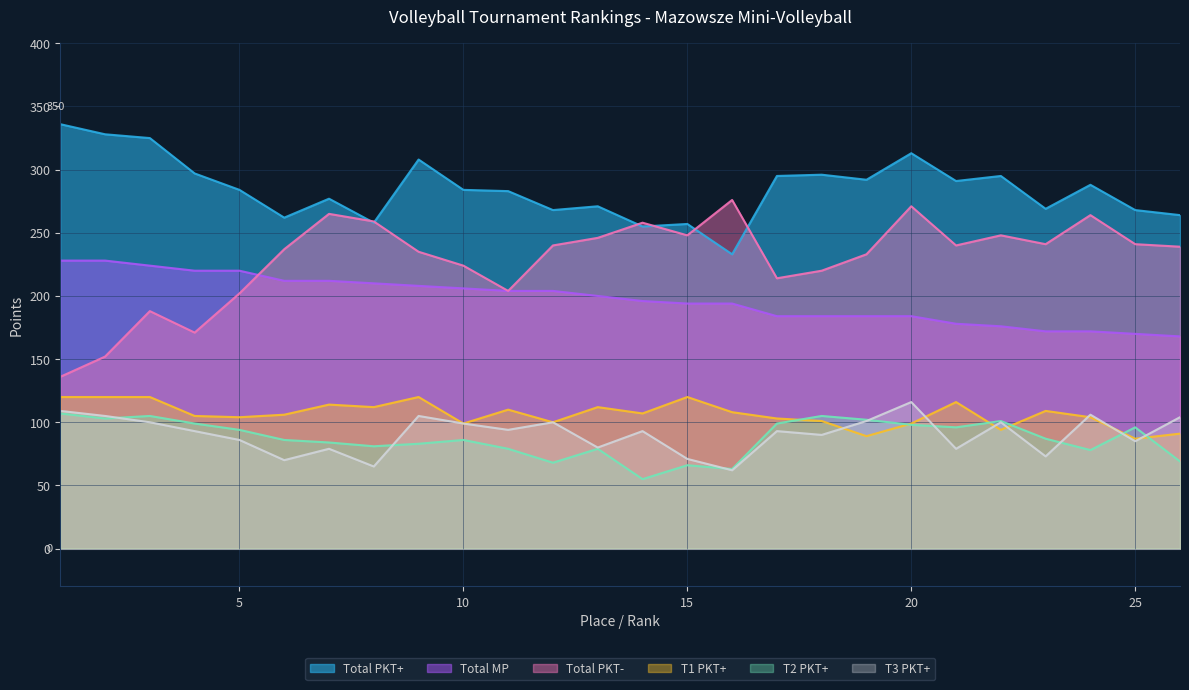

What is the lowest value of the Total PKT- series?

136